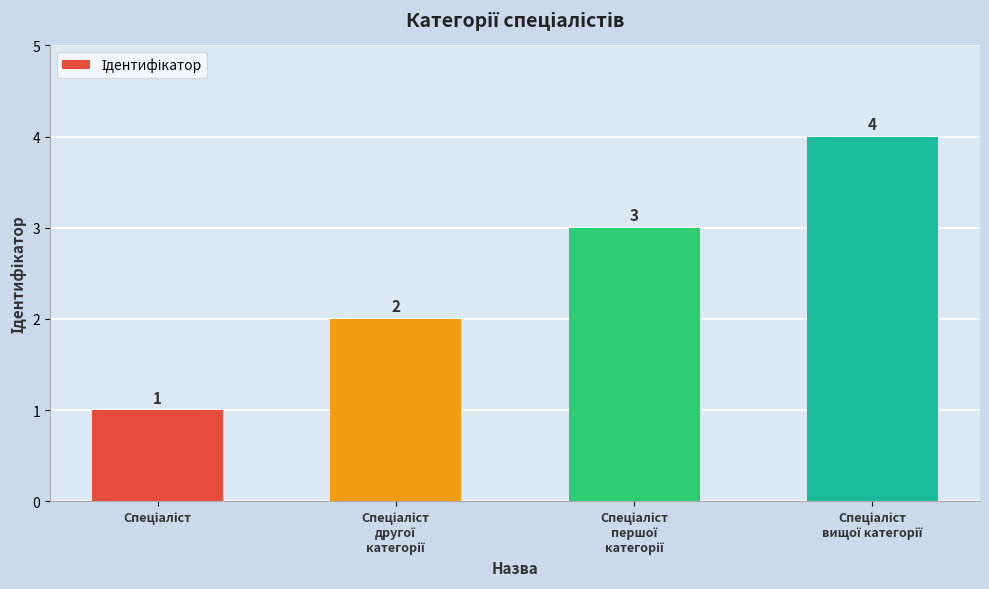

What is the difference between the maximum and second lowest values?

2